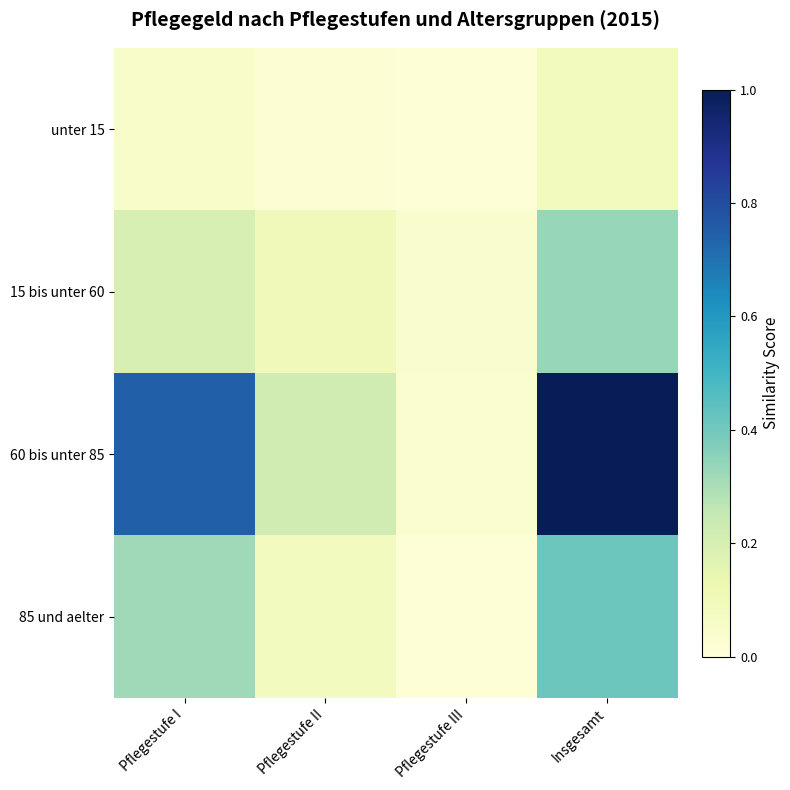

Reading left to right, list all the values displayed in this chart.

unter 15: Pflegestufe I=0.1	Pflegestufe II=0.0	Pflegestufe III=0.0	Insgesamt=0.1
15 bis unter 60: Pflegestufe I=0.2	Pflegestufe II=0.1	Pflegestufe III=0.0	Insgesamt=0.3
60 bis unter 85: Pflegestufe I=0.7	Pflegestufe II=0.2	Pflegestufe III=0.0	Insgesamt=1.0
85 und aelter: Pflegestufe I=0.3	Pflegestufe II=0.1	Pflegestufe III=0.0	Insgesamt=0.4